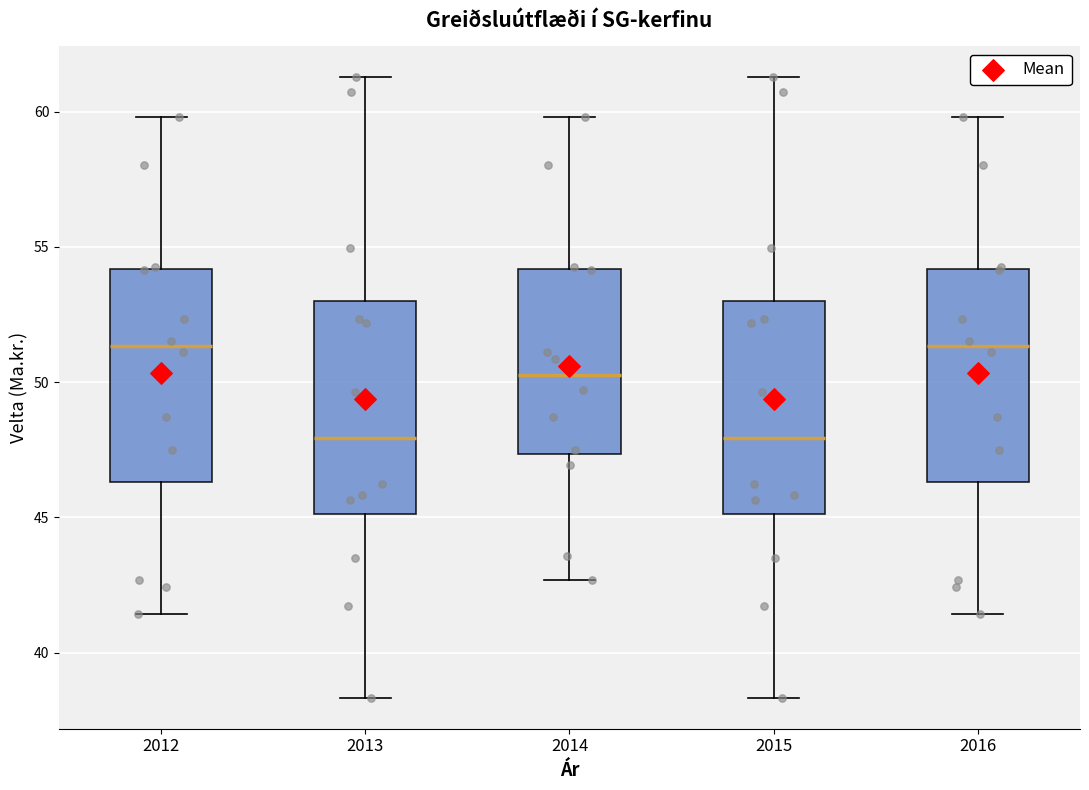

Reading left to right, read every box against the y-axis: the position of its median line, the range the box covers, and the ends of its whiskers. The values are not printed on the chart, so give them approximately, as read against the axis.

2012: median 51.5, box 46.5 to 54.0, whiskers 41.5 to 60.0
2013: median 48.0, box 45.0 to 53.0, whiskers 38.5 to 61.5
2014: median 50.5, box 47.5 to 54.0, whiskers 42.5 to 60.0
2015: median 48.0, box 45.0 to 53.0, whiskers 38.5 to 61.5
2016: median 51.5, box 46.5 to 54.0, whiskers 41.5 to 60.0